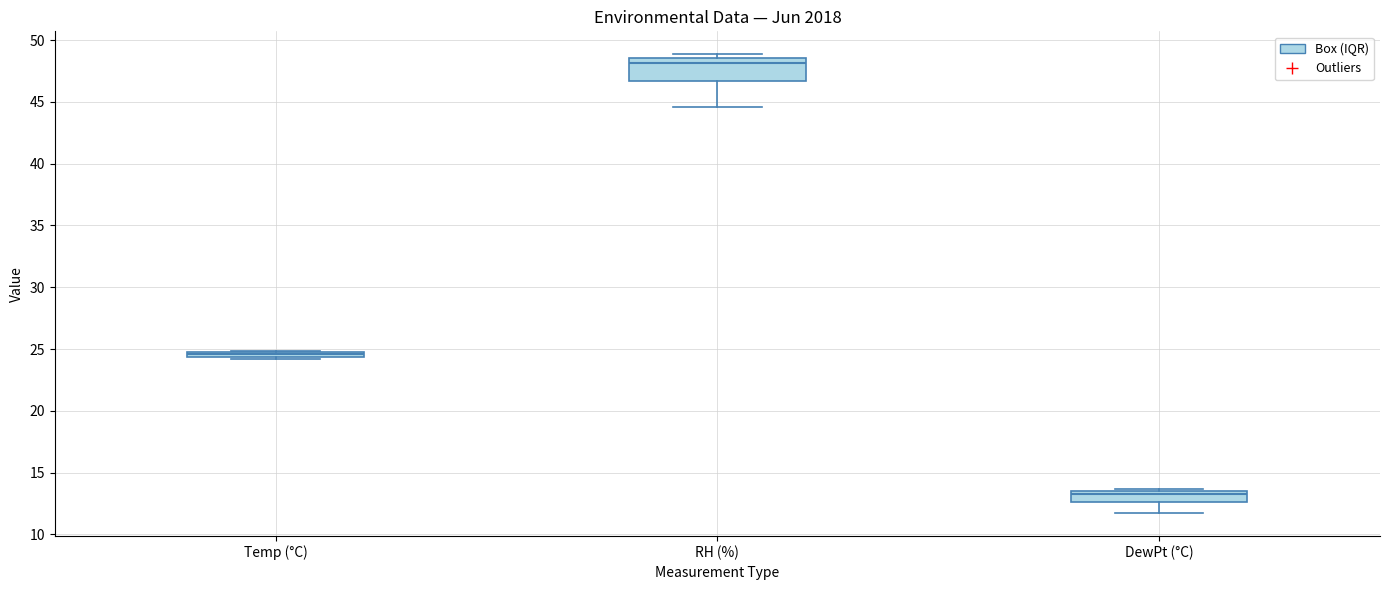

Which box has the highest median line?

RH (%)